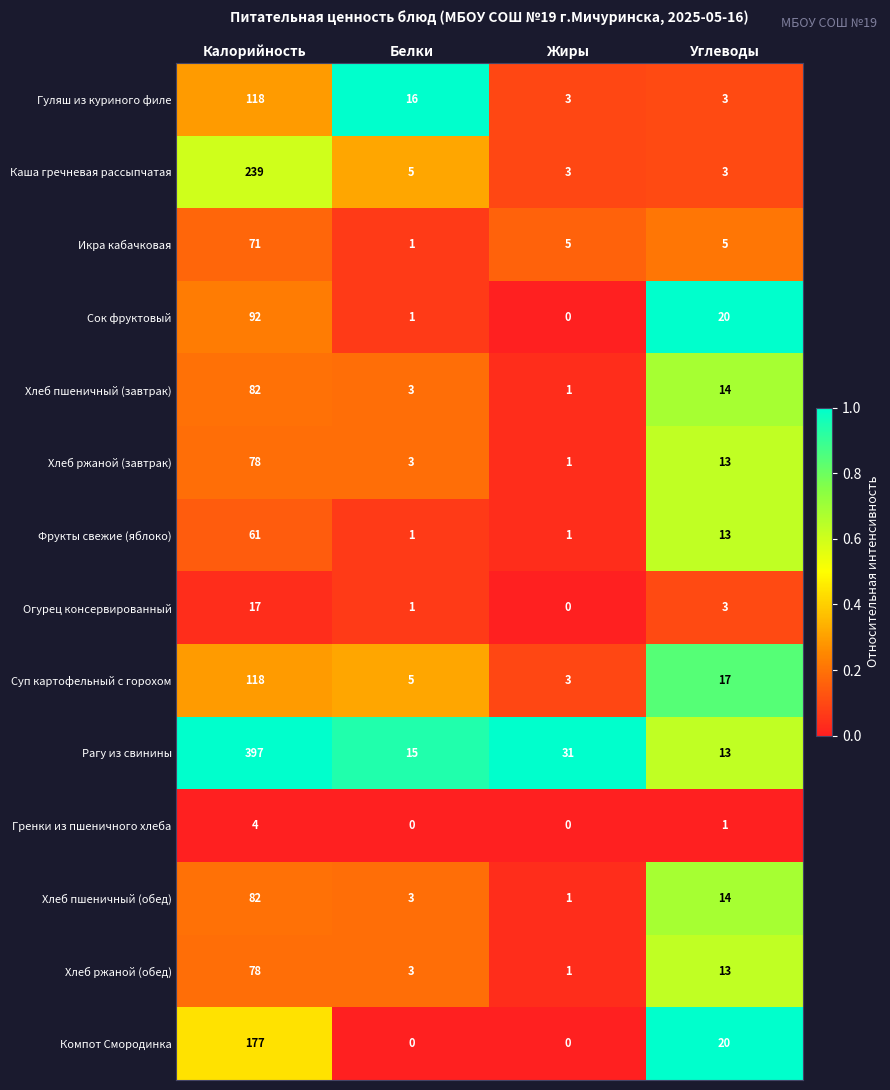

What is the difference between the Икра кабачковая values at Калорийность and Белки?

70